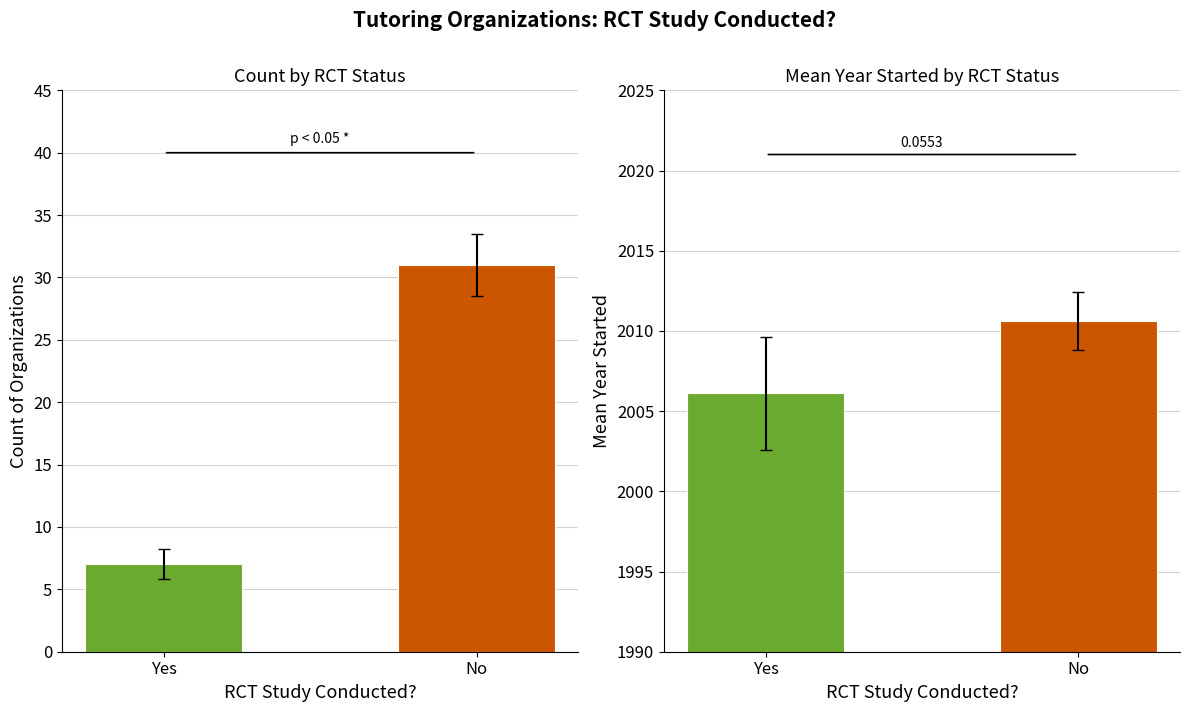

How many data points does each series have?

2